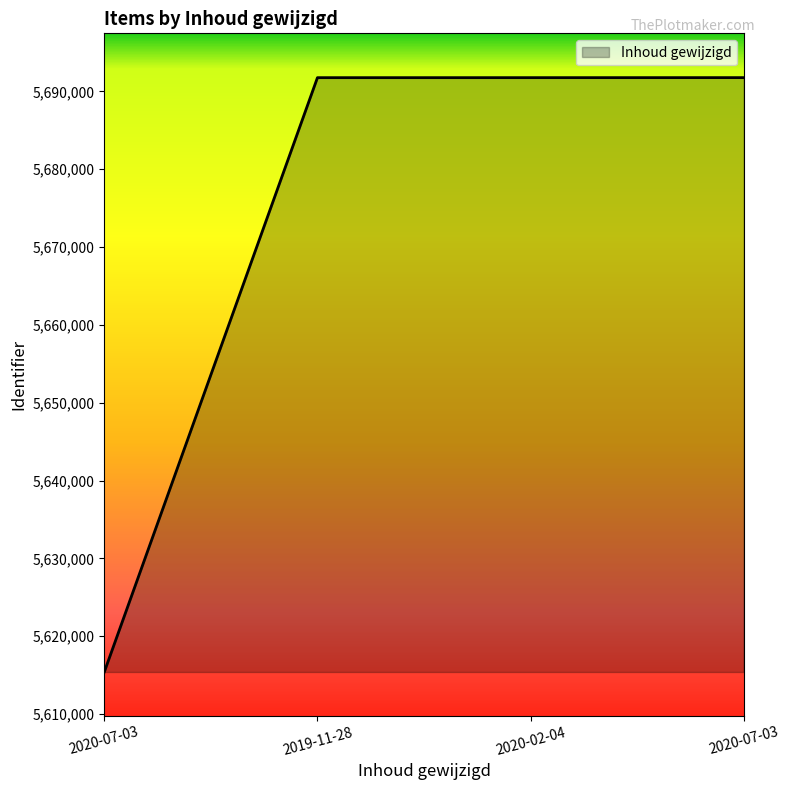

Count the number of categories in the chart.

4